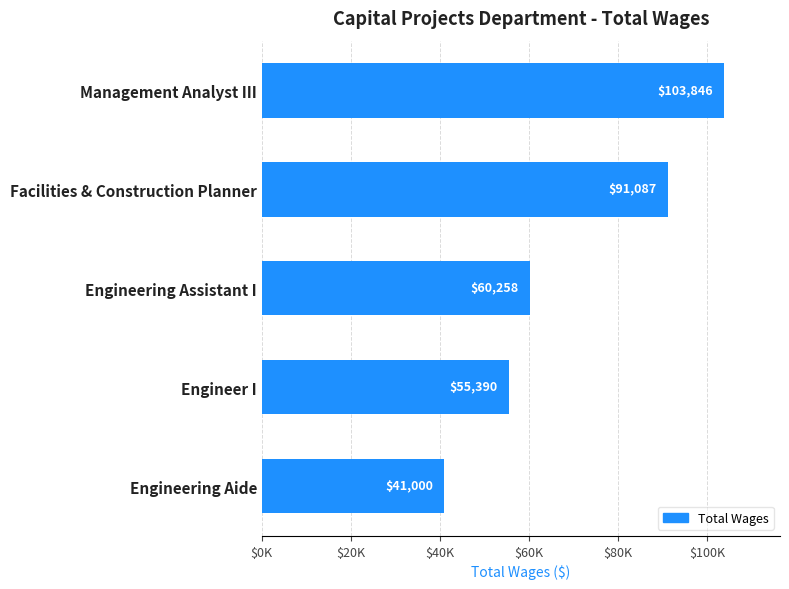

Does the chart contain any negative values?

No